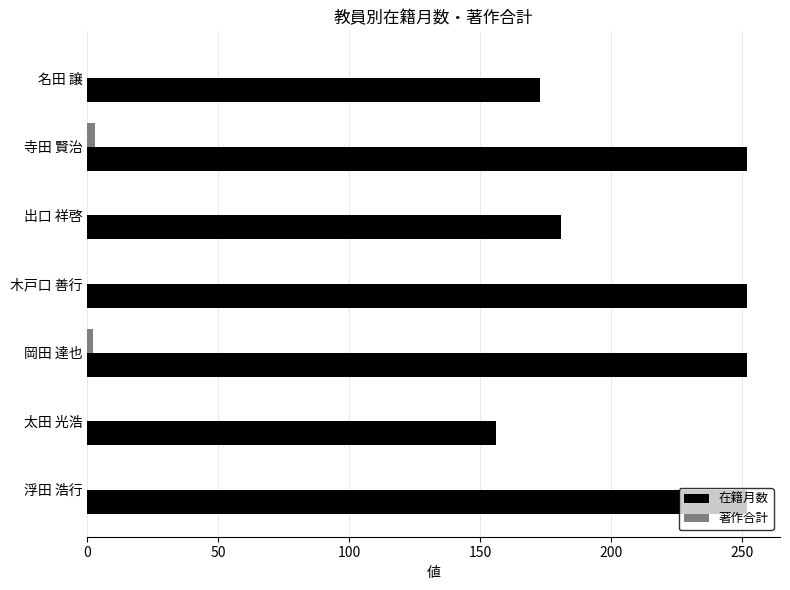

Which series changed the most between 浮田 浩行 and 名田 譲?

在籍月数